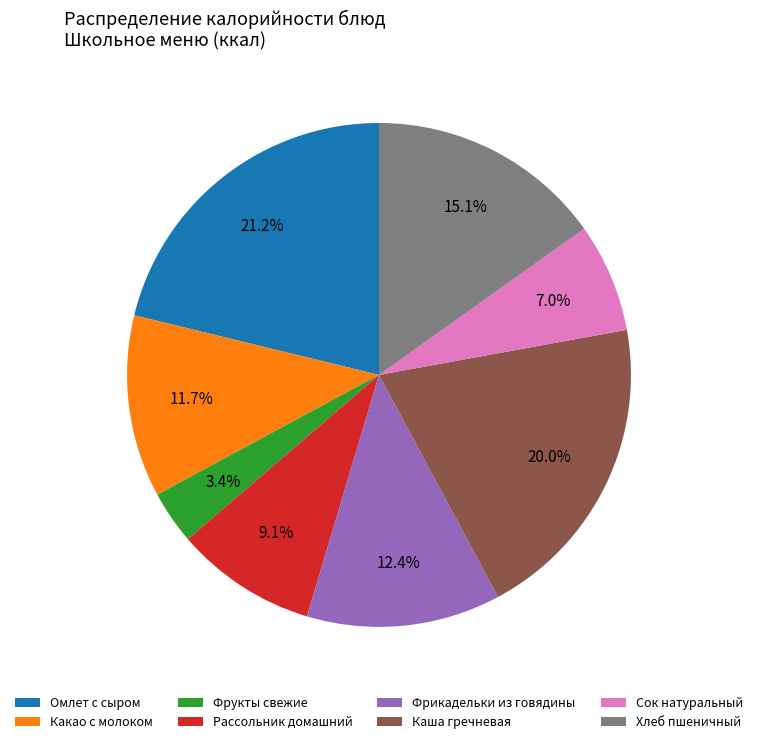

Approximately how many times larger is the value at Омлет с сыром compared to Хлеб пшеничный?

1.4